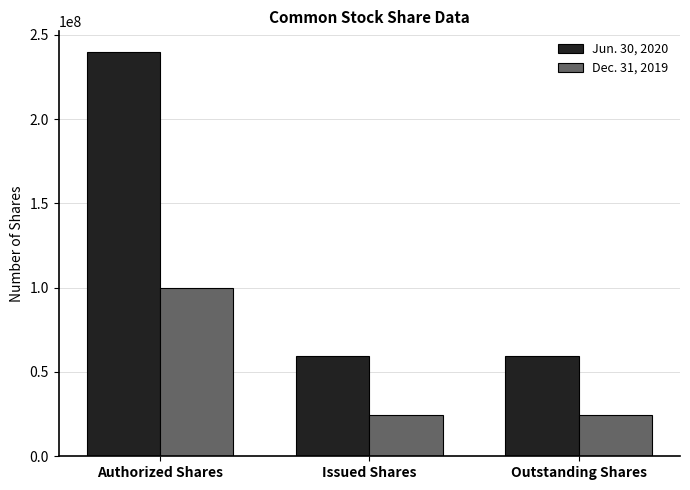

List the series in order of their overall mean, lowest first.

Dec. 31, 2019, Jun. 30, 2020